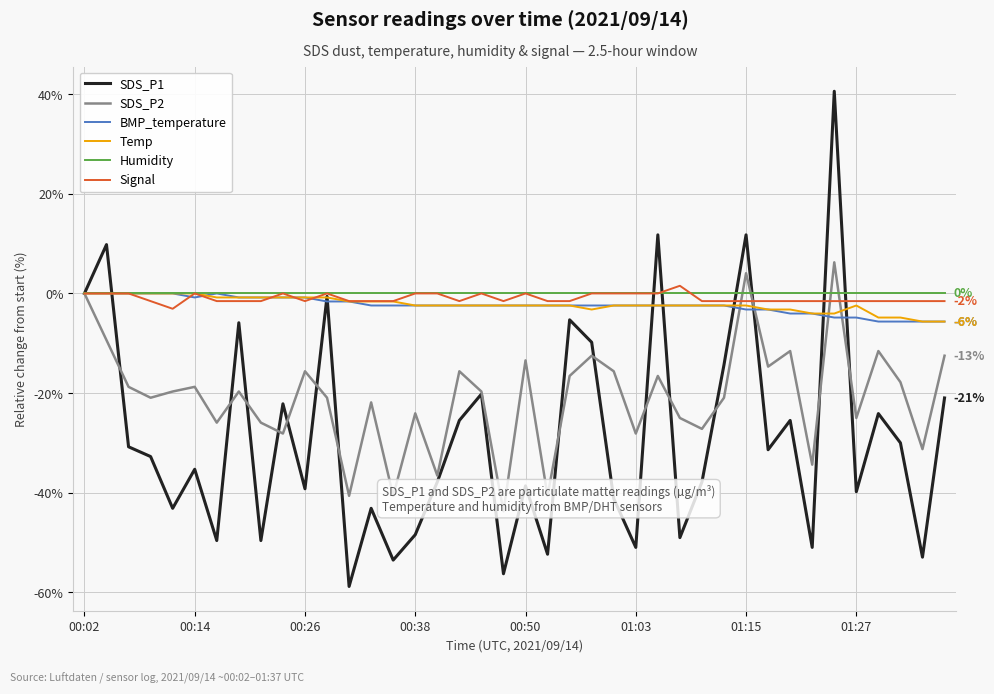

What is the value of the SDS_P1 point at the 31st from the left?

11.8